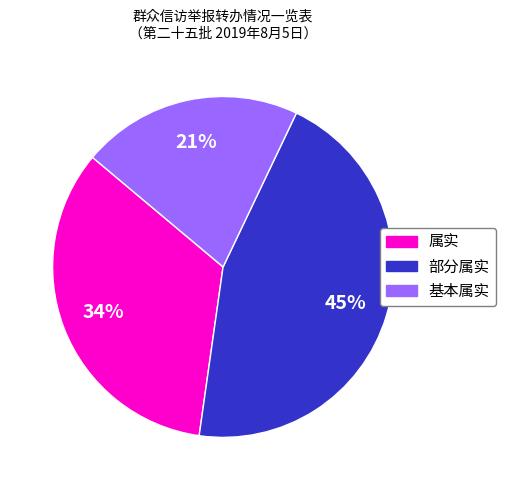

Is it true that 基本属实 is 21% of the pie?

True